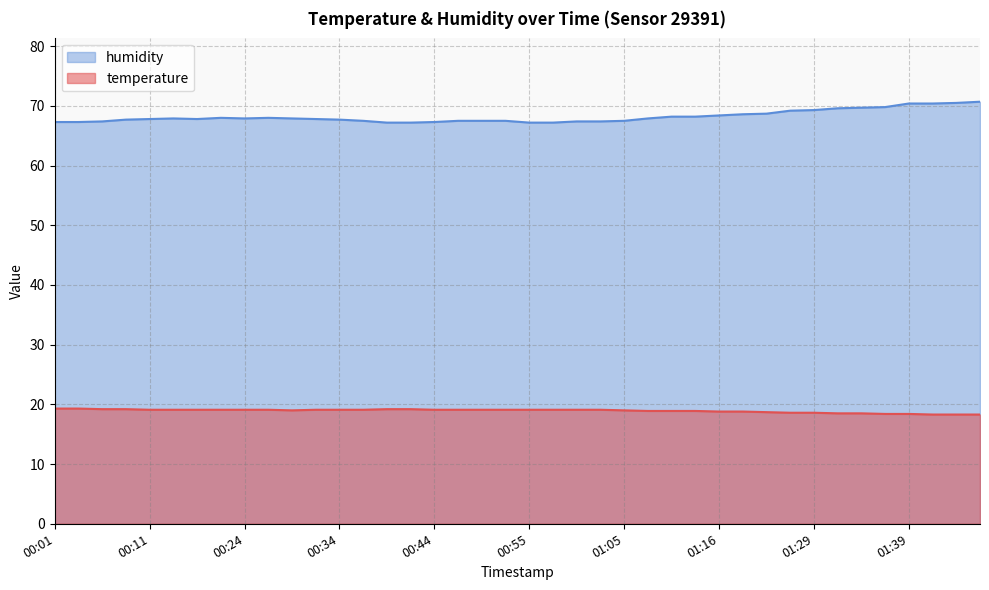

At which category does humidity reach its first local valley?

00:16